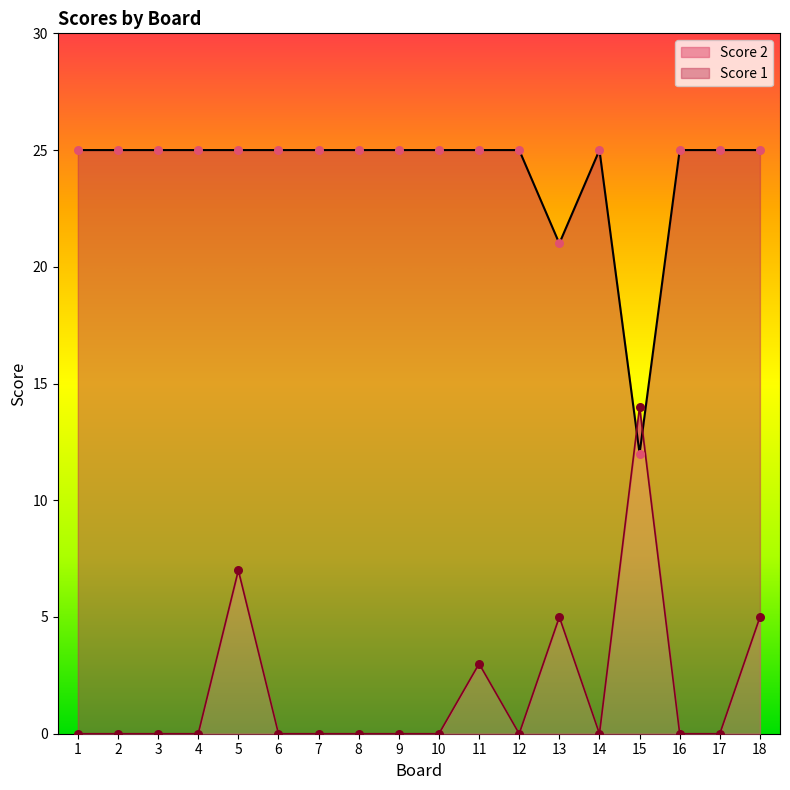

Is the value of Score 1 at 16 greater than the value of Score 2 at 4?

Yes